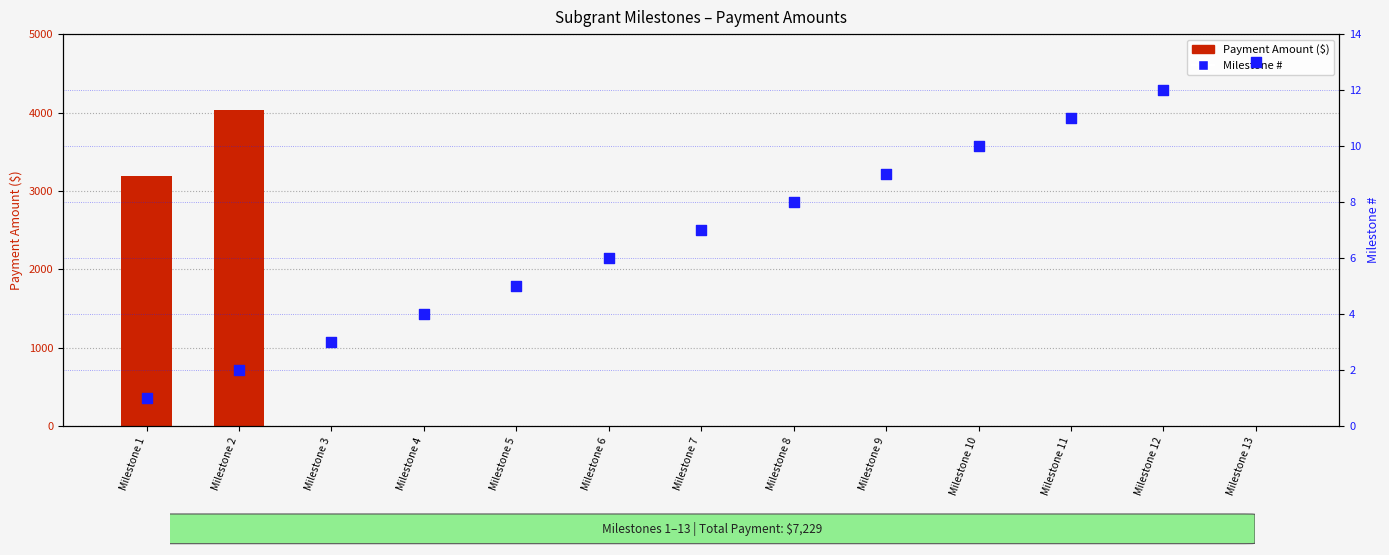

Is the value of Payment Amount ($) at Milestone 9 greater than the value of Milestone # at Milestone 3?

No